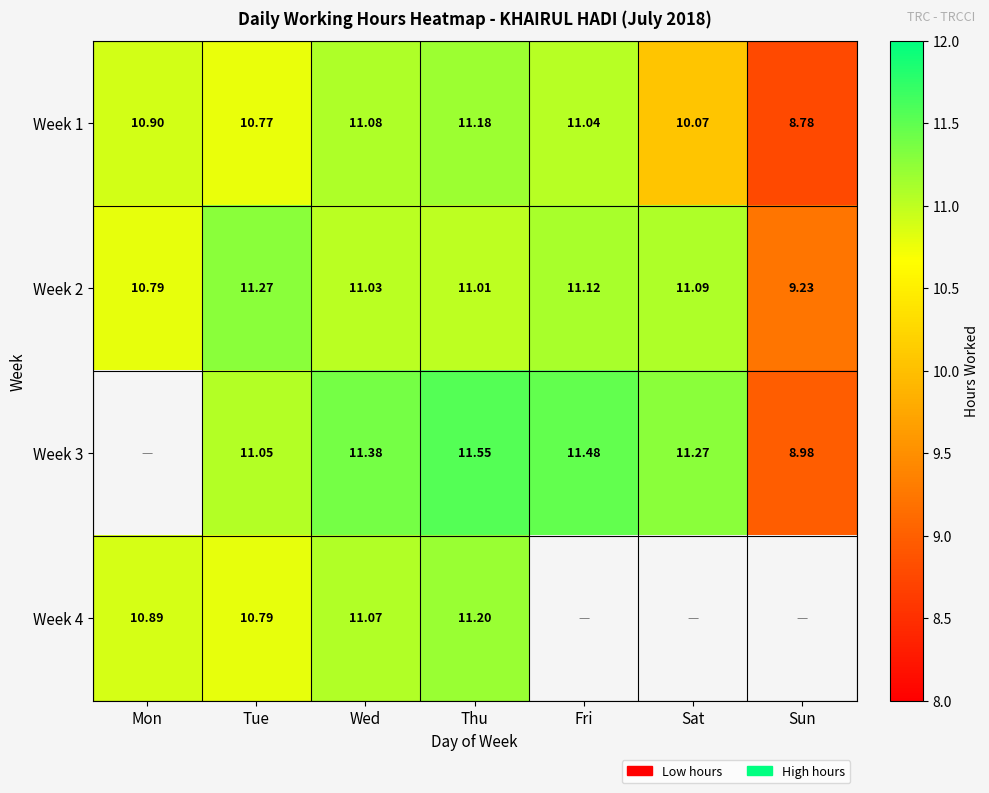

At how many categories does at least one series exceed 10?

6